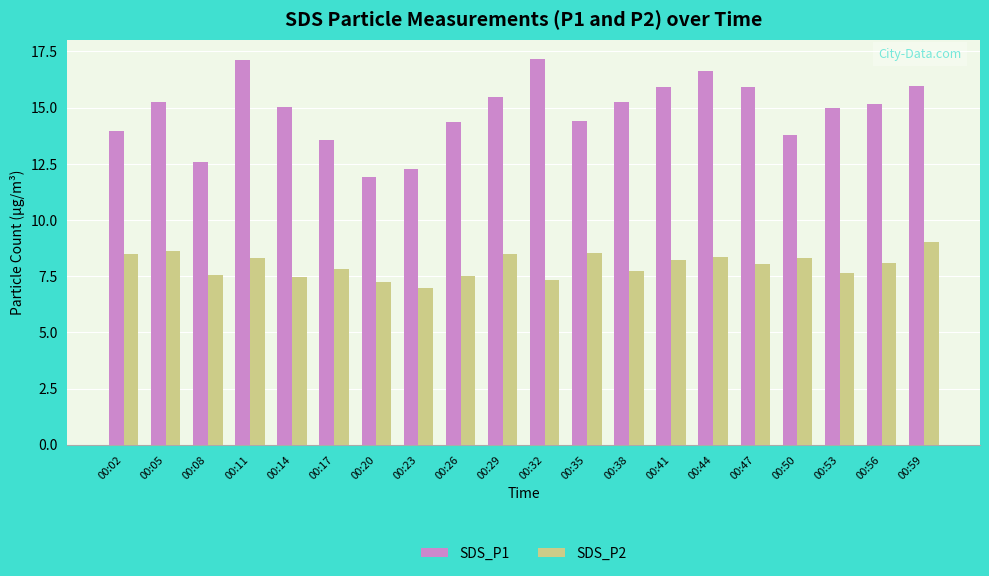

What is the sum of all SDS_P2 values?

159.8